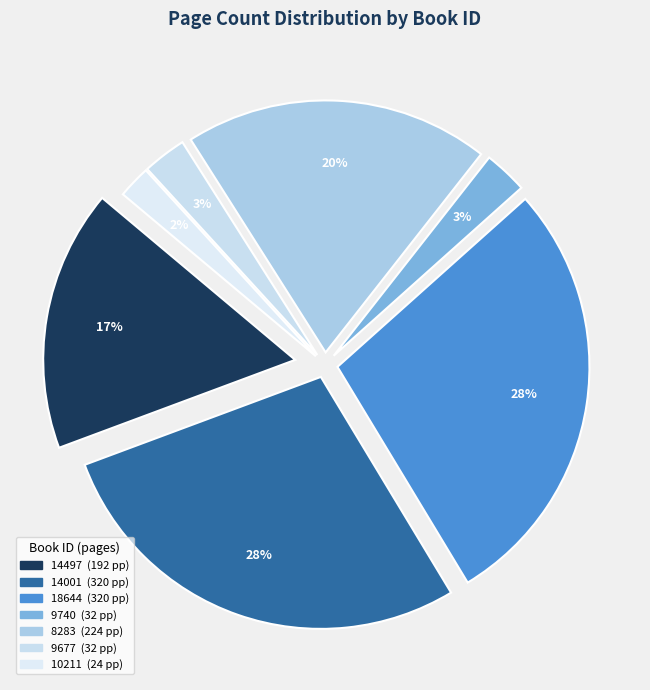

Does 8283 represent more than half of the total?

No